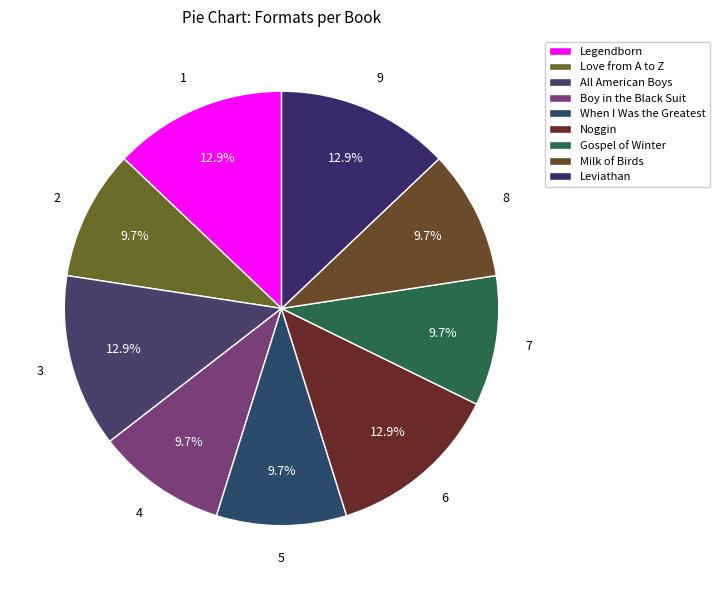

True or false: Noggin accounts for 13% of the total.

True